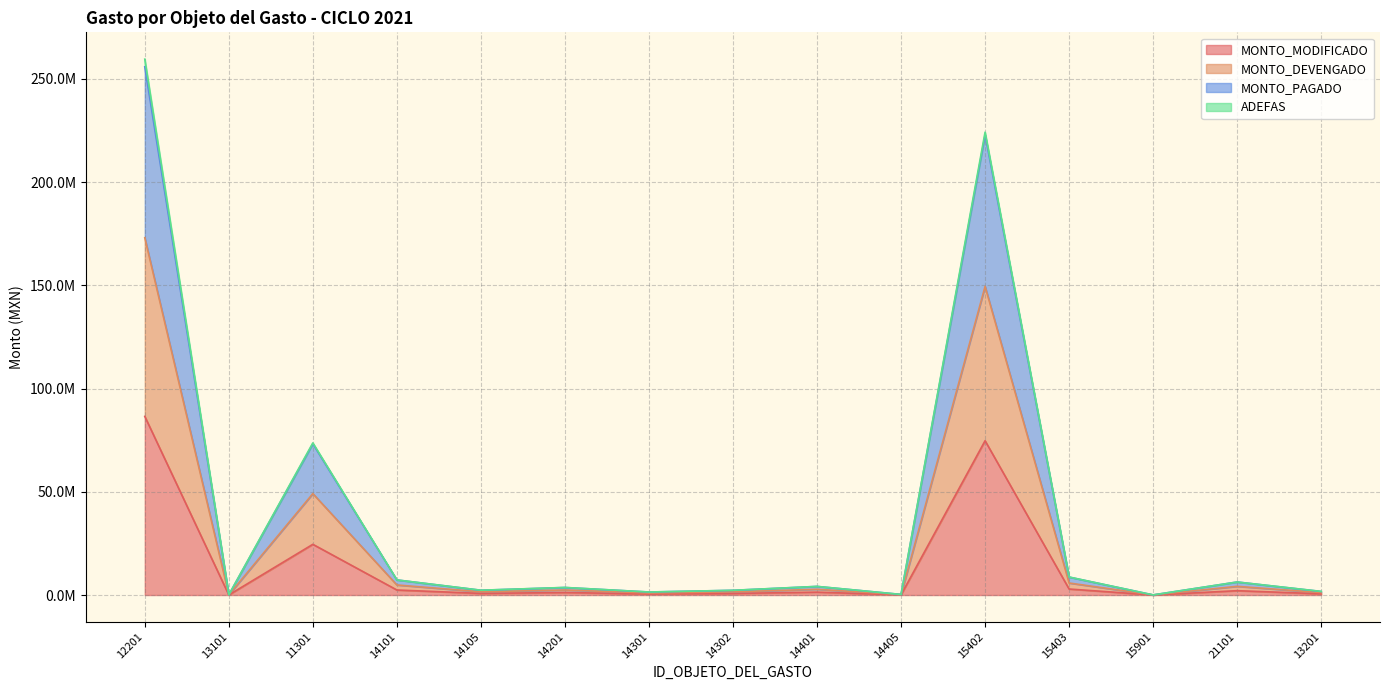

Which has a higher value, 11301 or 12201?

12201